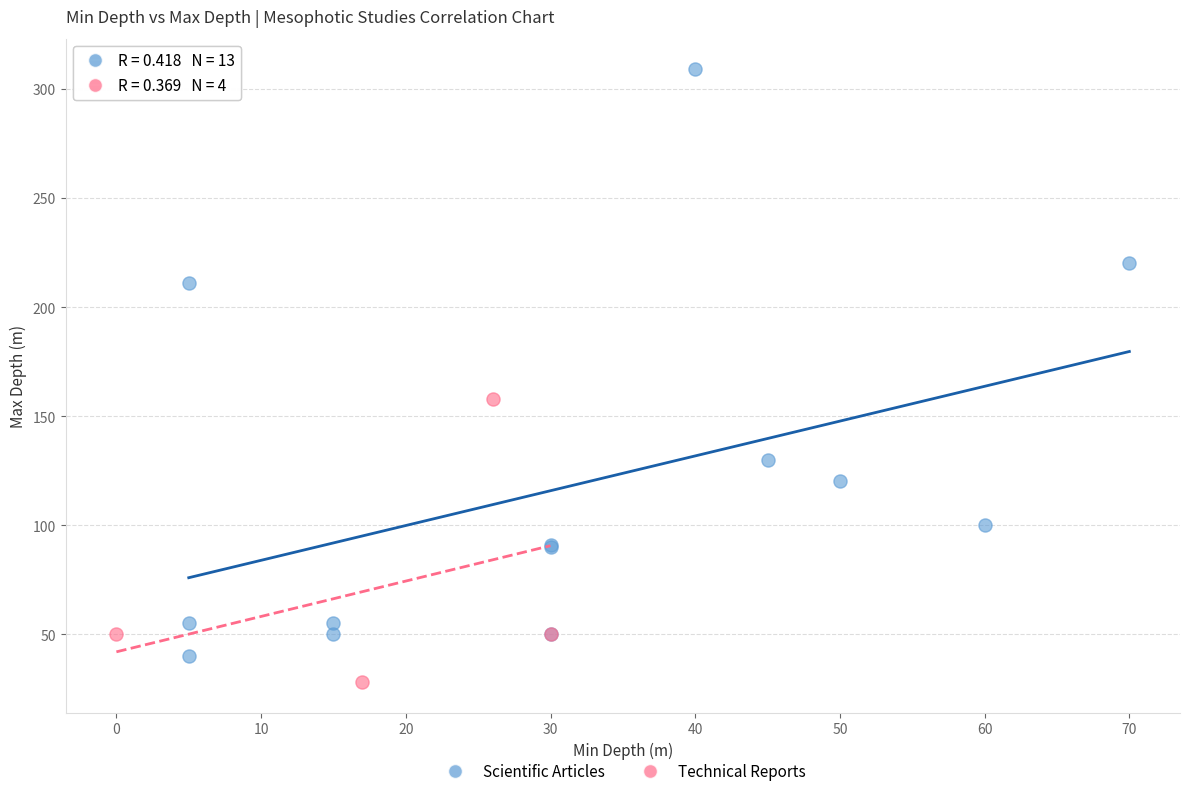

Which series reaches the maximum Y coordinate?

Scientific Articles